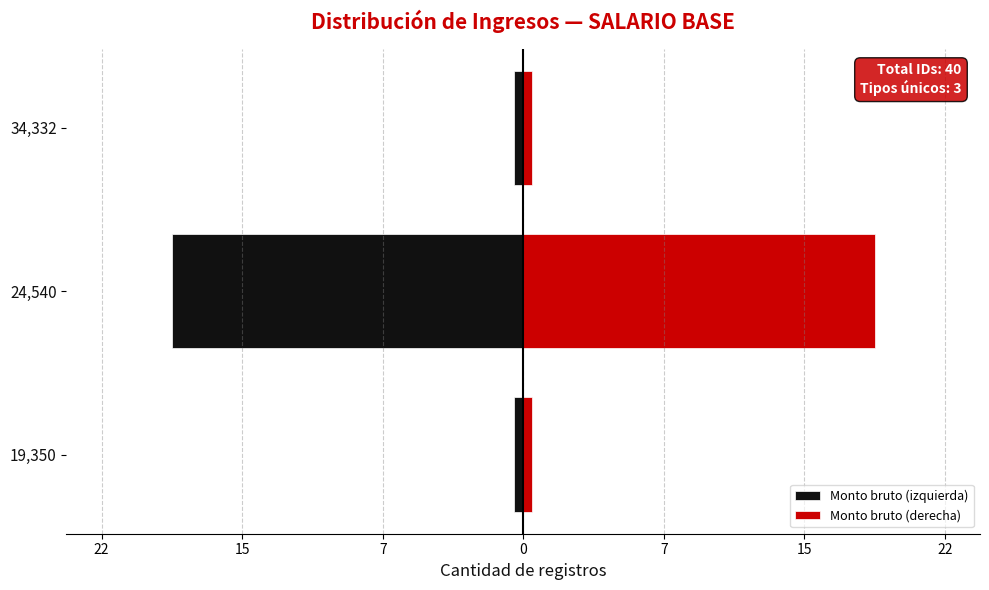

How many bars are there in each group?

2